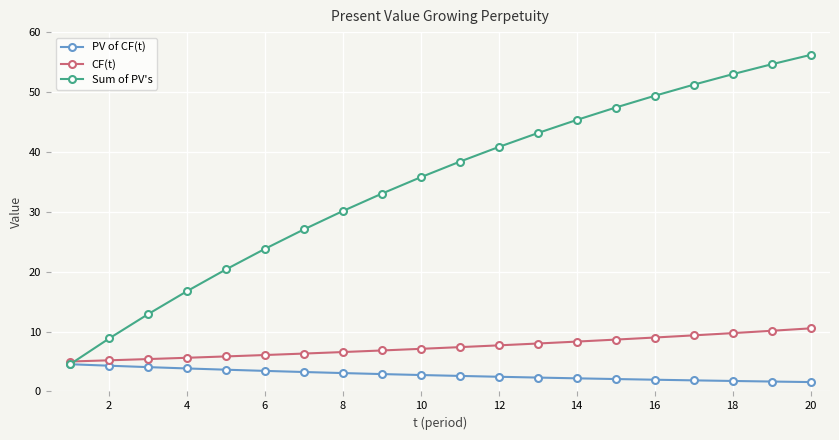

True or false: Sum of PV's has more than 1 interior local peaks.

False